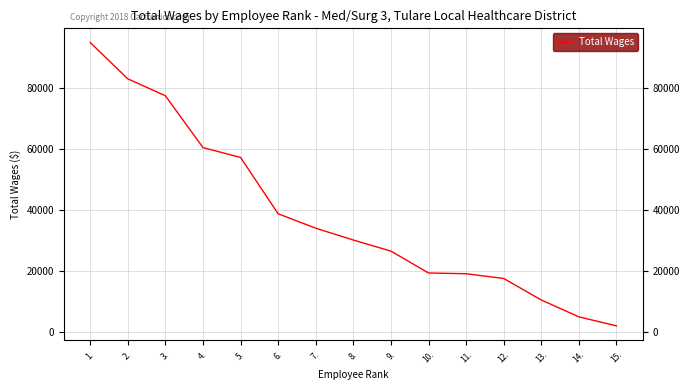

What is the ratio of the value at 3. to the value at 7.?

2.3